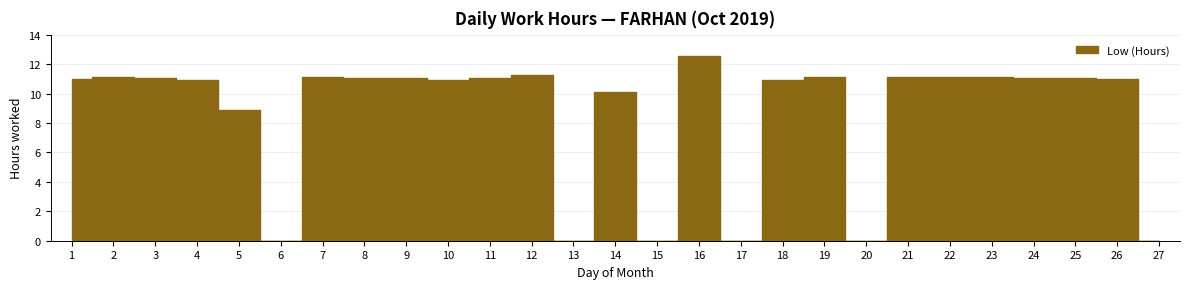

At which category does the data reach its first local valley?

6